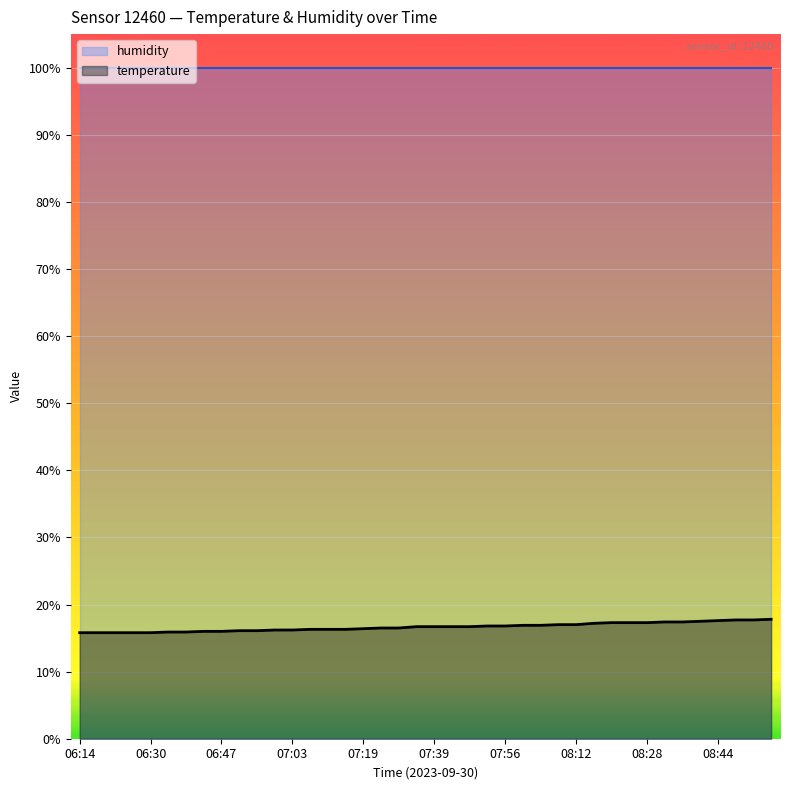

At which category does the chart reach its peak across all series?

08:57